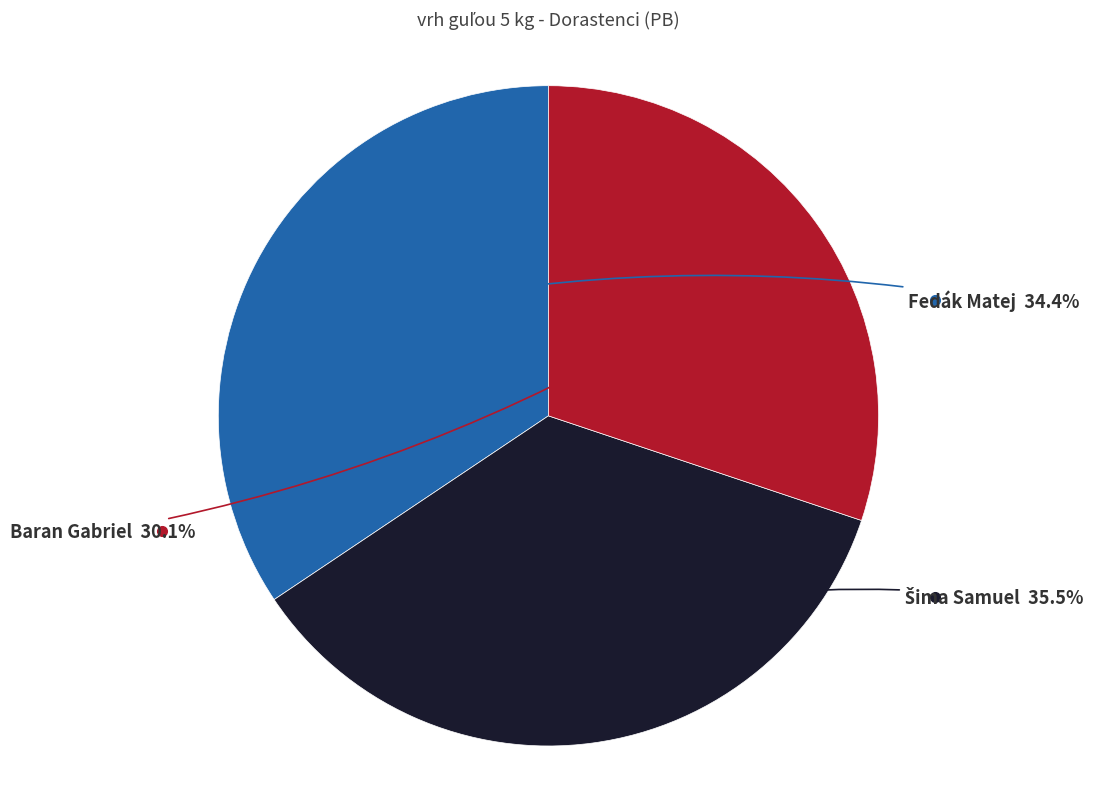

To the nearest percent, what is the average slice percentage?

33%